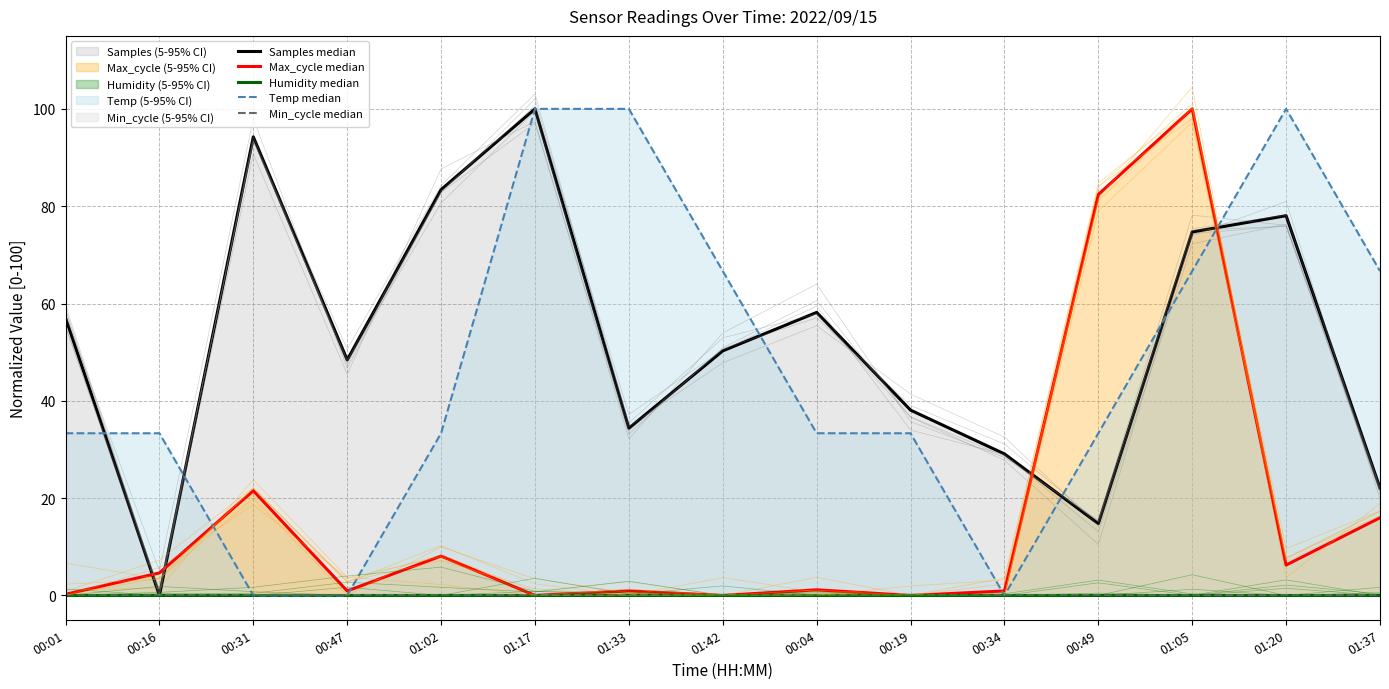

What is the label of the 2nd point from the right?

01:20